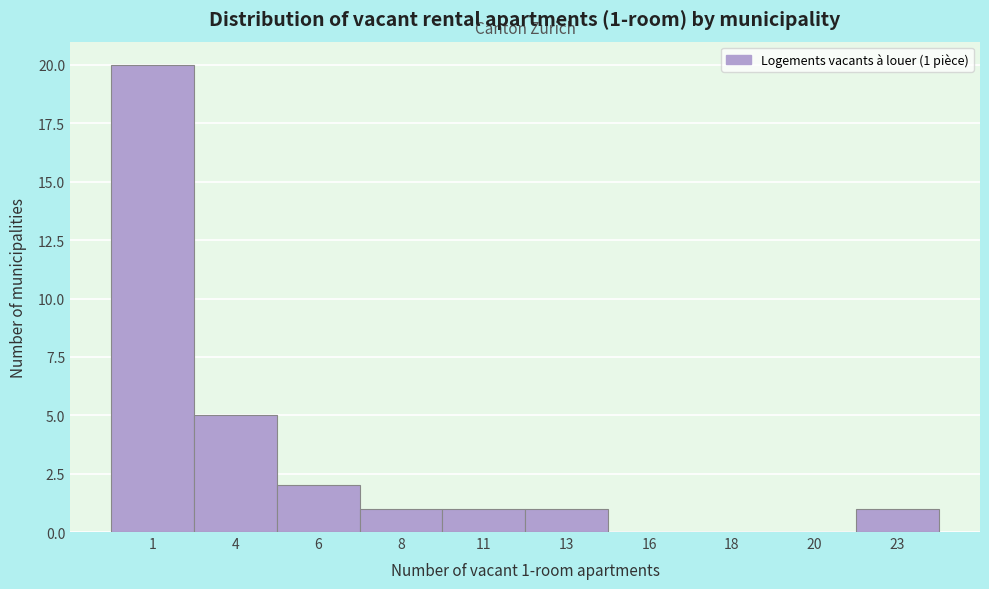

Reading left to right, transcribe all the data shown in this chart.

1=20	4=5	6=2	8=1	11=1	13=1	16=0	18=0	20=0	23=1